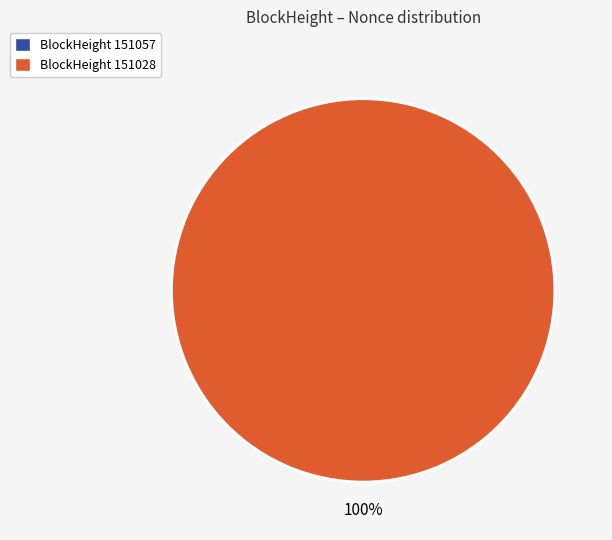

Do 151057 and 151028 together represent more than half of the pie?

Yes